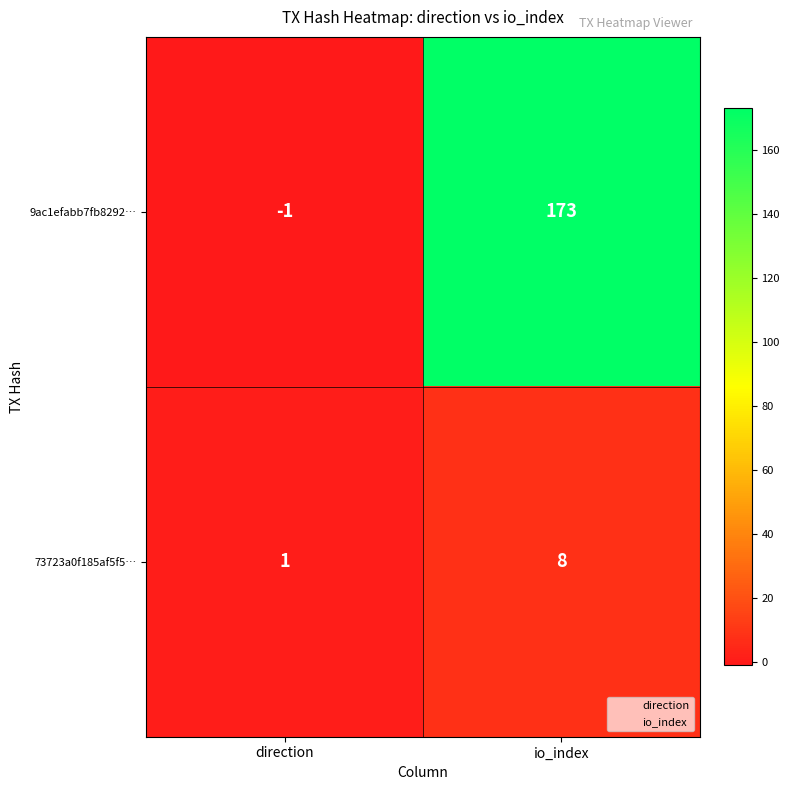

Between direction and io_index, which series saw the biggest shift?

9ac1efabb7fb8292…